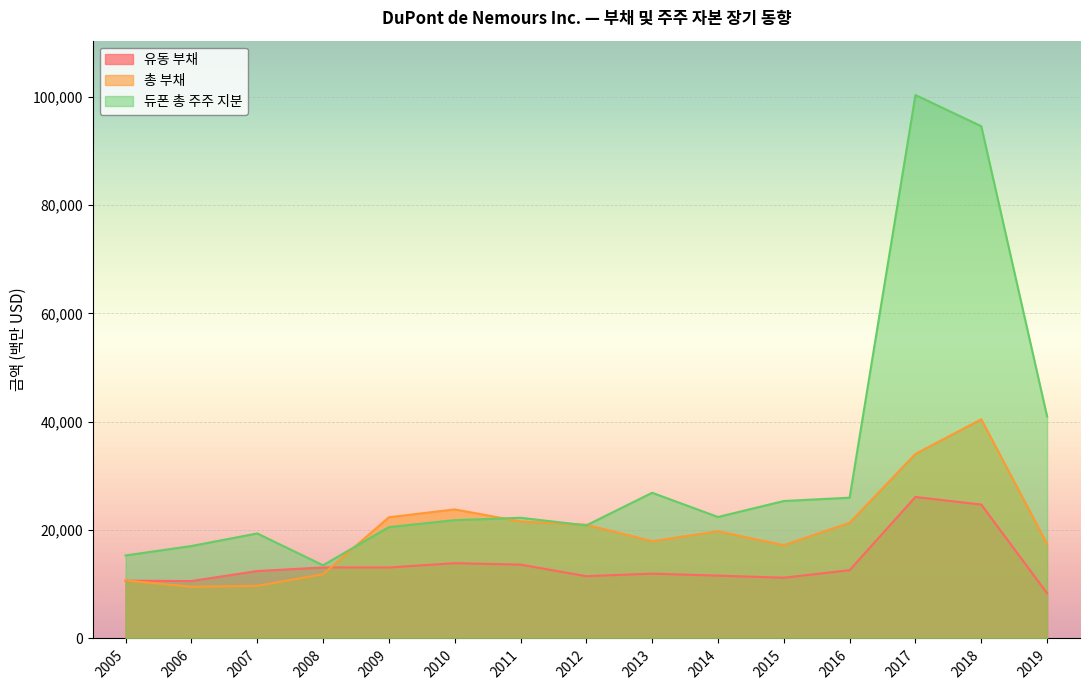

Does the chart display data point markers on the line(s)?

No